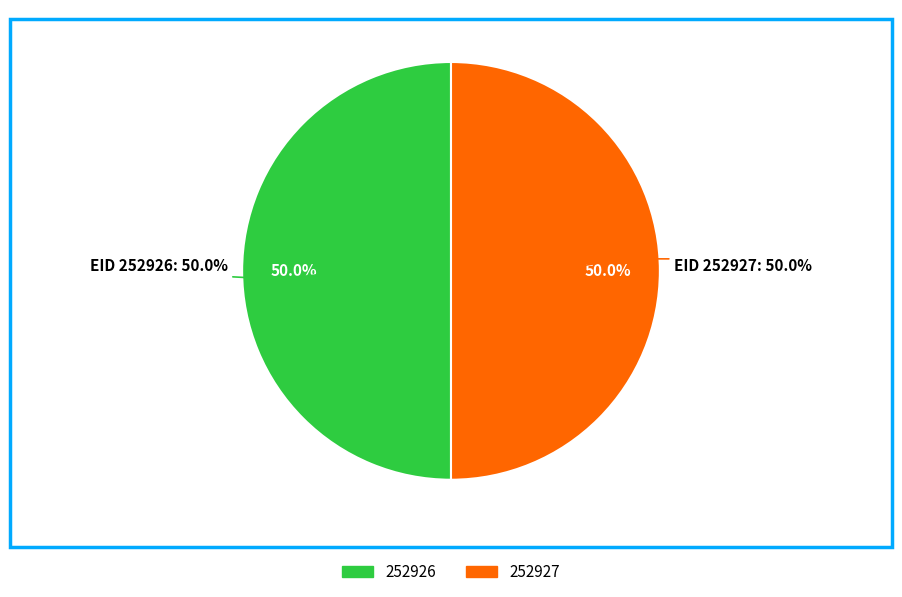

What percentage is the 252926 slice, to the nearest percent?

50%